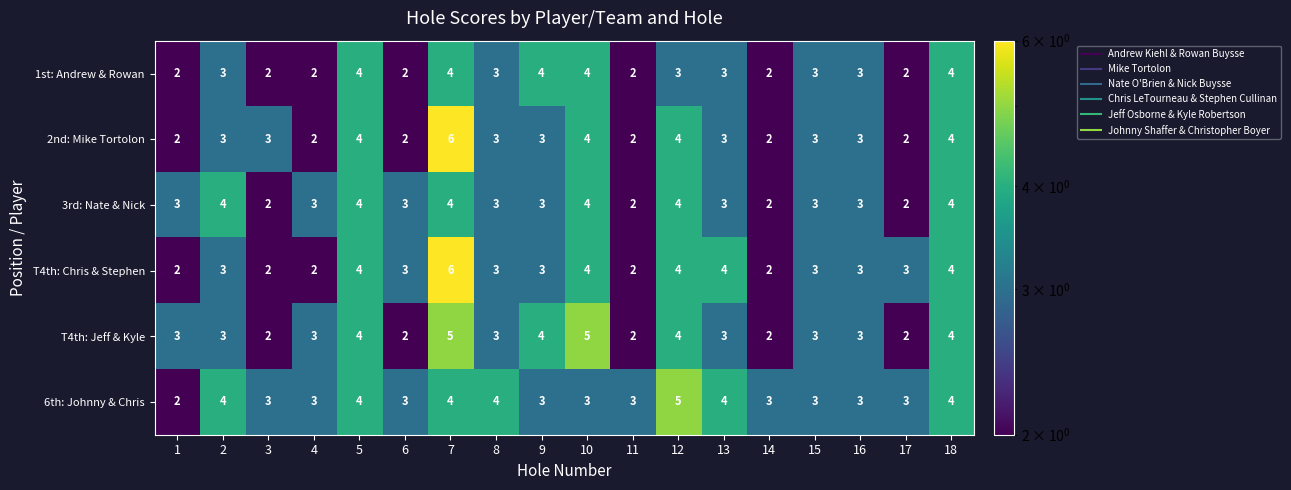

How many data points does each series have?

18